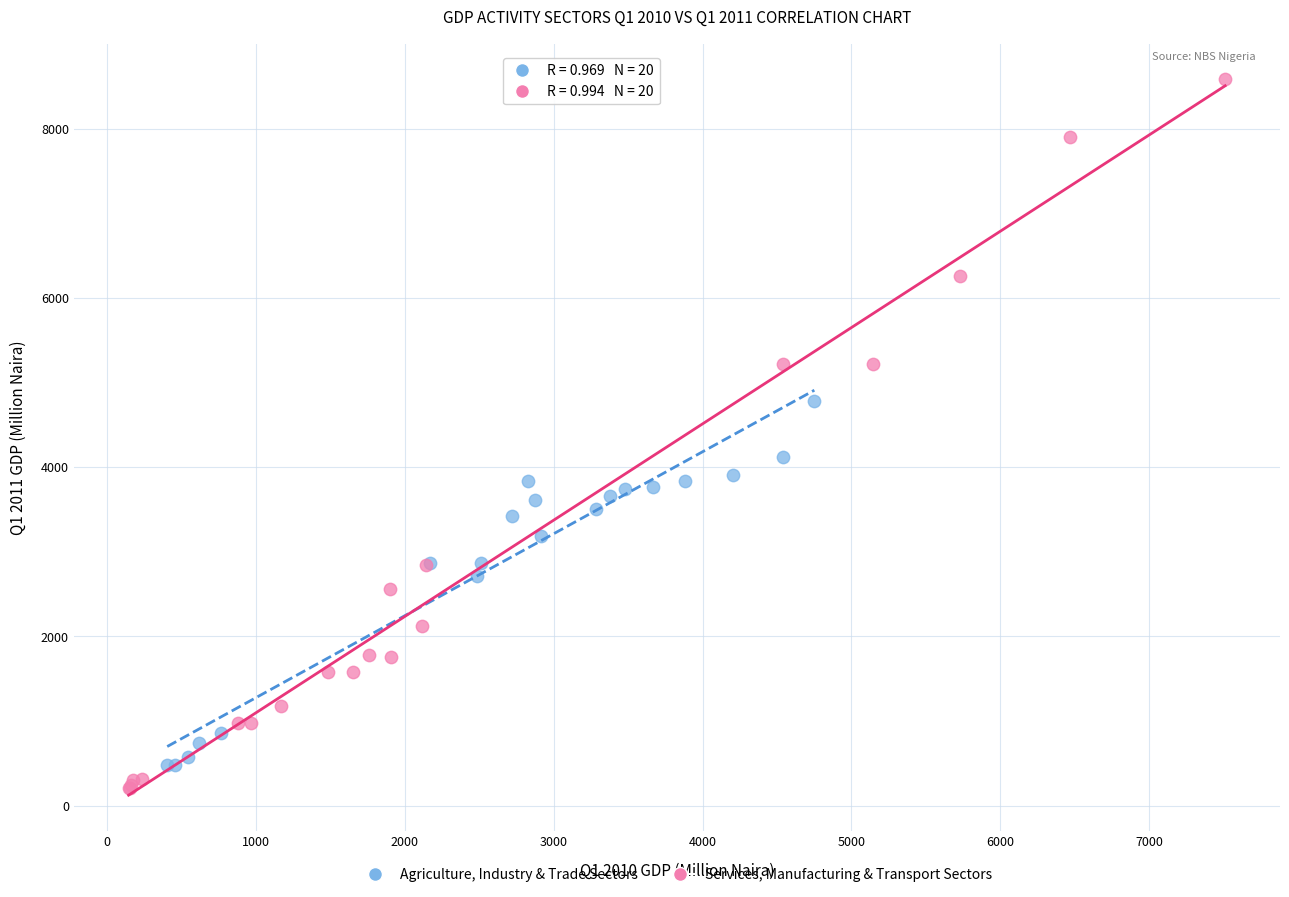

Which series has the widest spread of Y values?

Services, Manufacturing & Transport Sectors